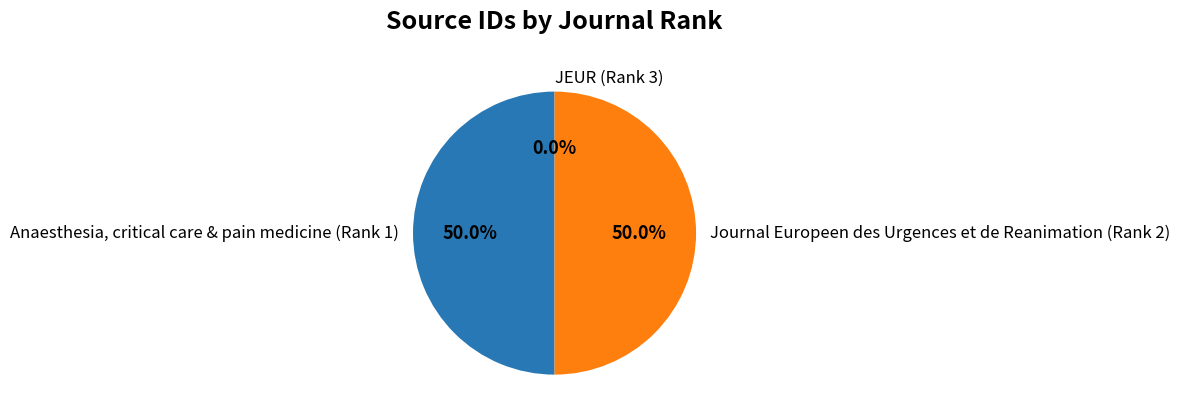

What is the total percentage of Journal Europeen des Urgences et de Reanimation (Rank 2) and Anaesthesia, critical care & pain medicine (Rank 1)?

100.0%